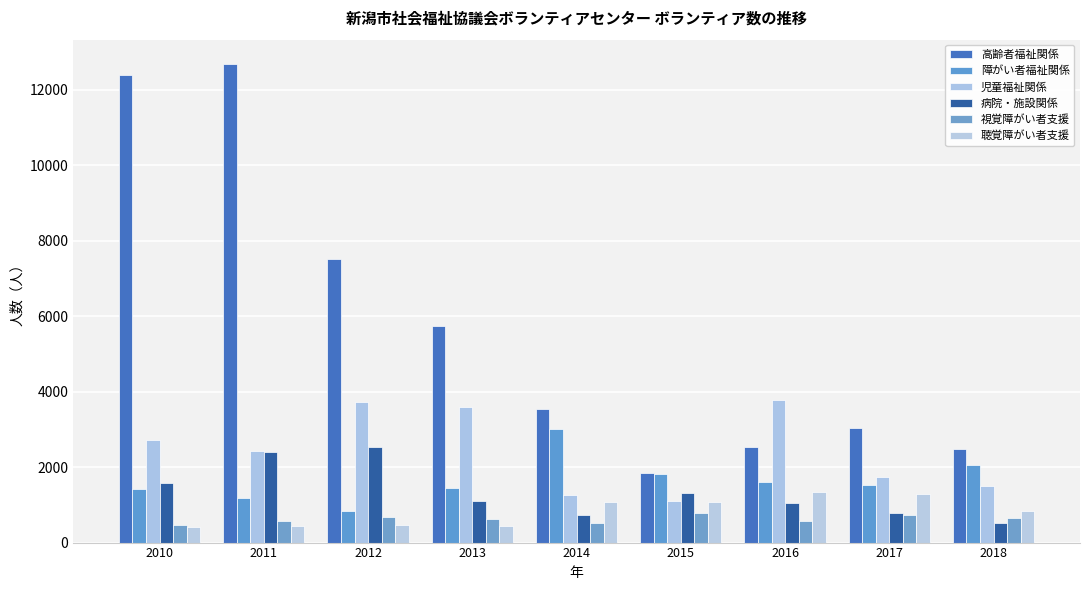

Reading left to right, what are all the values shown in this chart?

高齢者福祉関係: 2010=12393	2011=12696	2012=7513	2013=5740	2014=3540	2015=1856	2016=2542	2017=3041	2018=2483
障がい者福祉関係: 2010=1425	2011=1176	2012=847	2013=1458	2014=3008	2015=1812	2016=1617	2017=1524	2018=2049
児童福祉関係: 2010=2724	2011=2425	2012=3729	2013=3586	2014=1263	2015=1103	2016=3791	2017=1751	2018=1498
病院・施設関係: 2010=1587	2011=2395	2012=2537	2013=1109	2014=724	2015=1327	2016=1036	2017=787	2018=513
視覚障がい者支援: 2010=474	2011=582	2012=676	2013=614	2014=516	2015=778	2016=575	2017=740	2018=646
聴覚障がい者支援: 2010=407	2011=448	2012=454	2013=444	2014=1079	2015=1088	2016=1344	2017=1281	2018=830